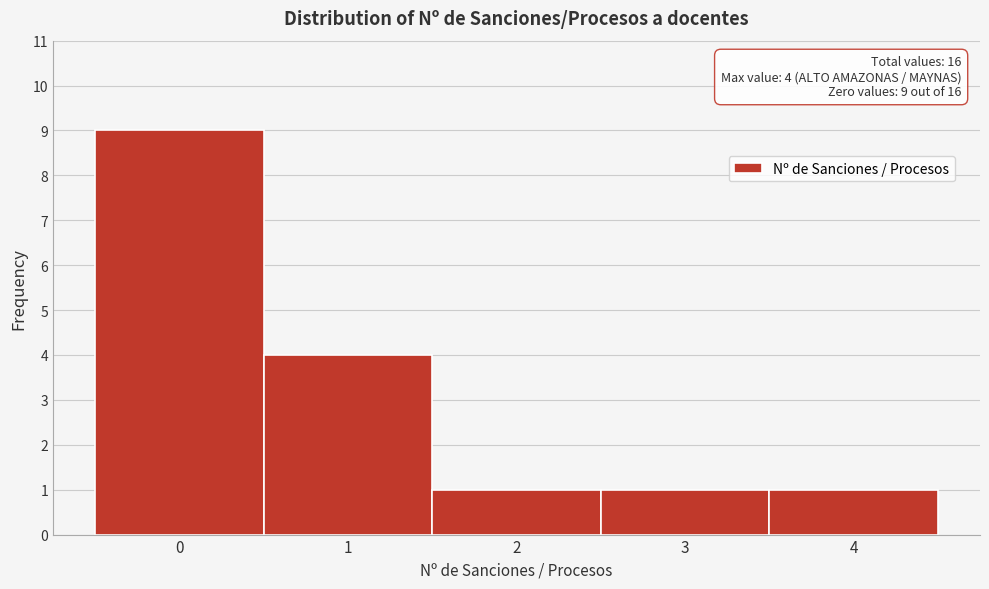

Reading right to left, what are all the values shown in this chart?

4=1	3=1	2=1	1=4	0=9